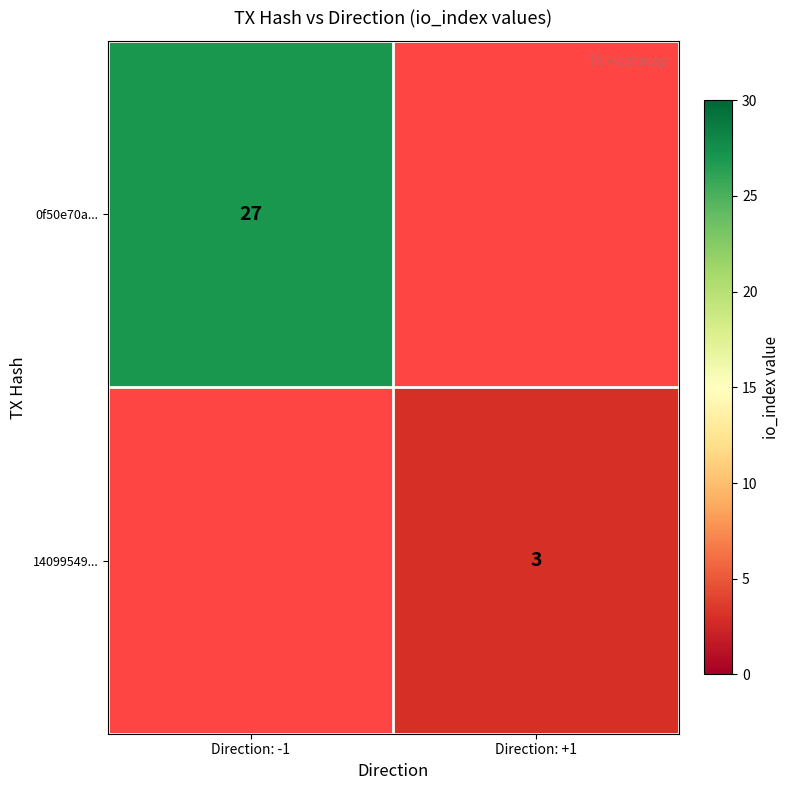

Is the value of 14099549... at Direction: +1 greater than the value of 0f50e70a... at Direction: -1?

No